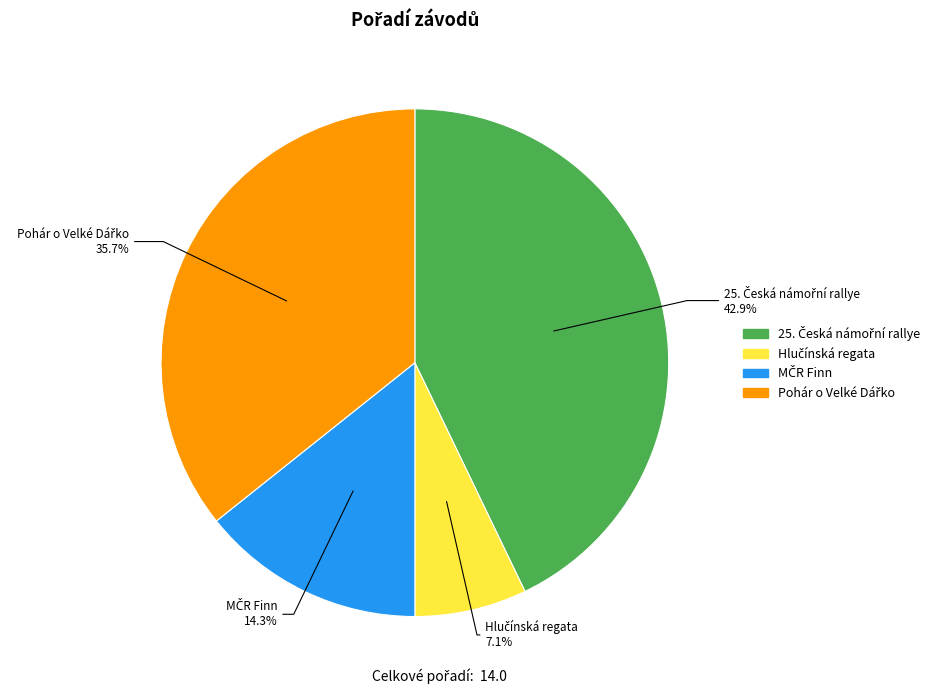

Is there any slice that represents more than half of the pie?

No